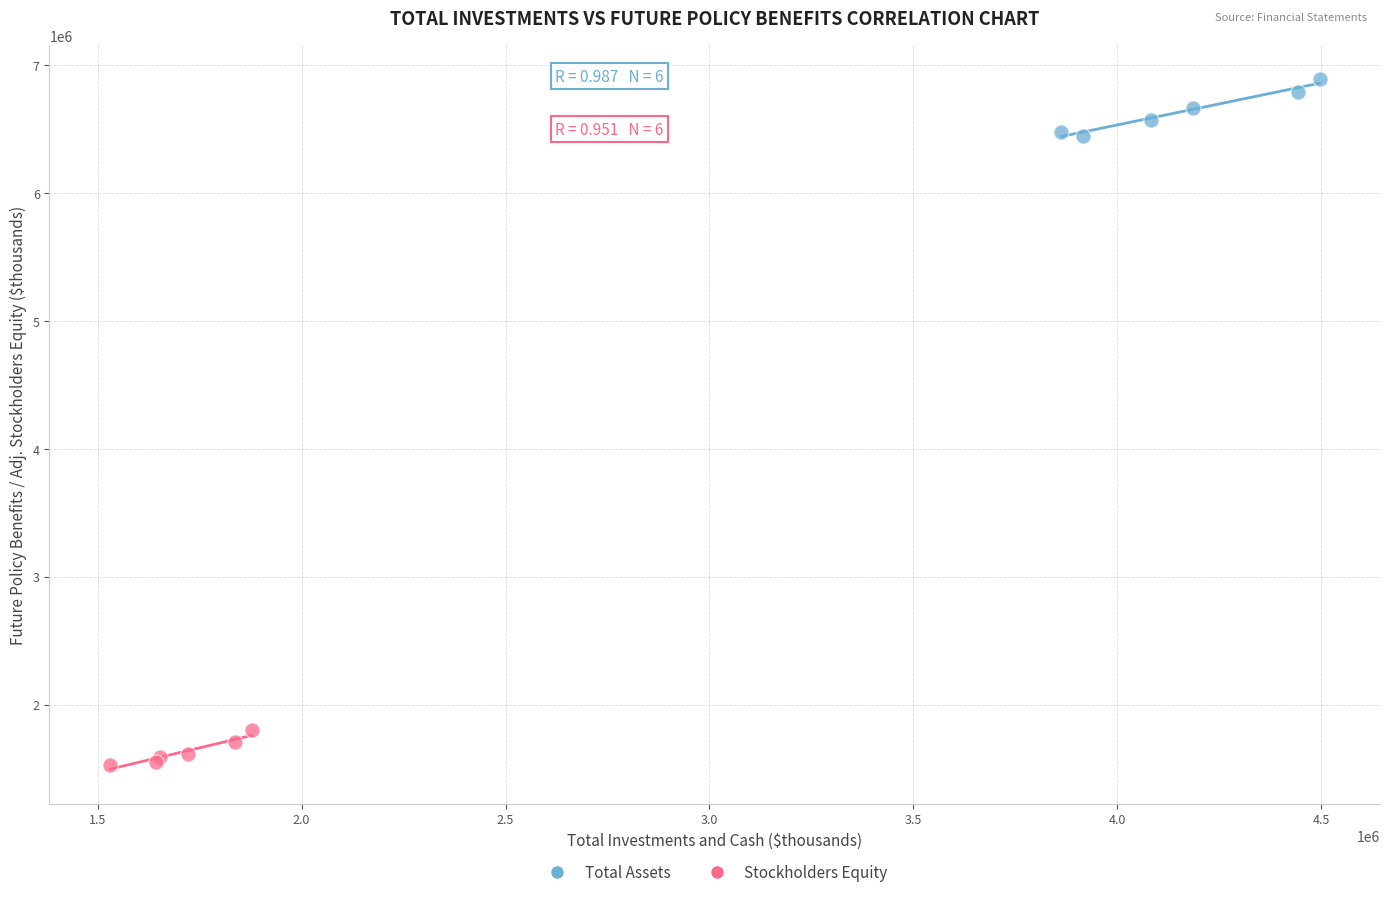

What are all the series names shown in the legend?

Total Assets, Stockholders Equity